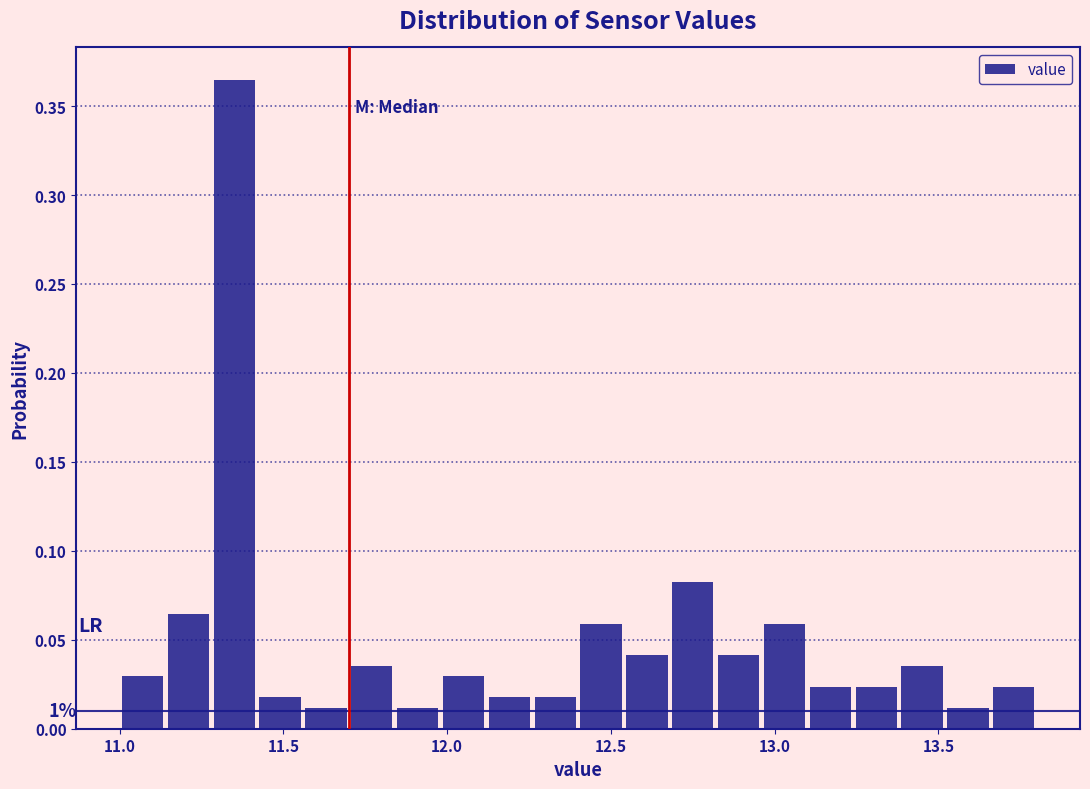

Read against the x-axis, roughly where is the centre of the tallest bar?

11.35